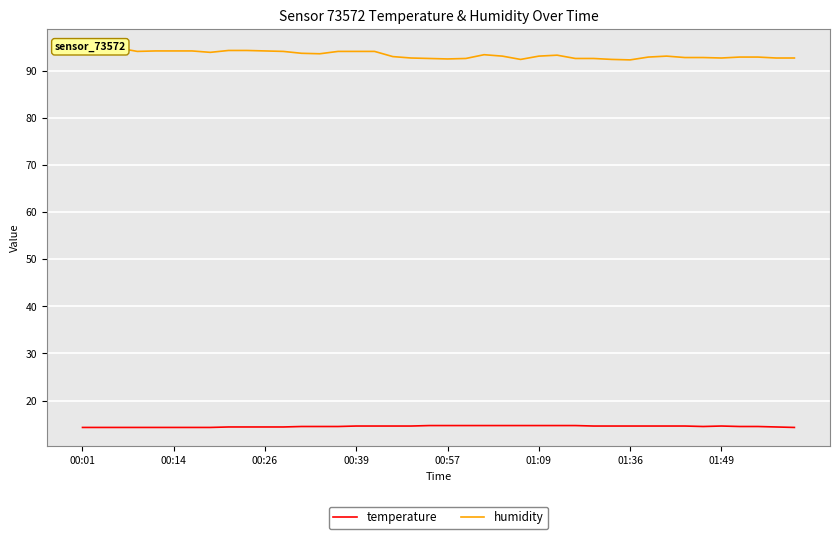

What is the maximum value for temperature?

14.7